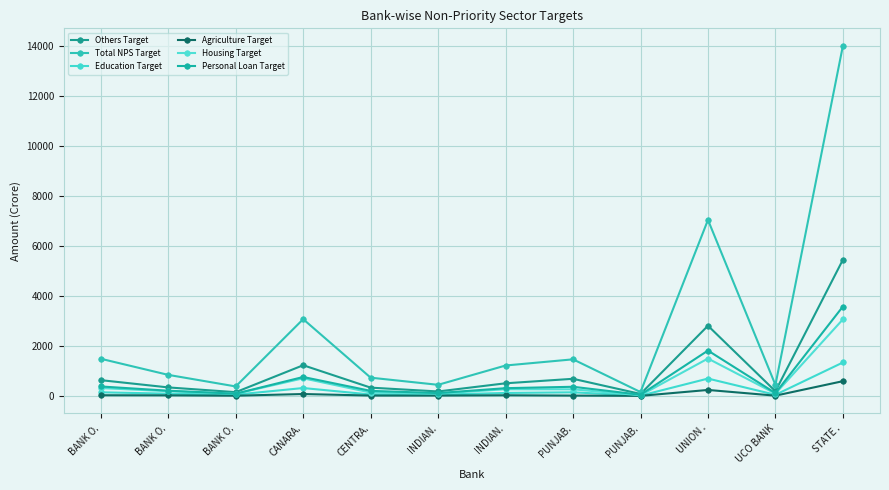

Is it true that Others Target equals 20.0 at PUNJAB.?

False